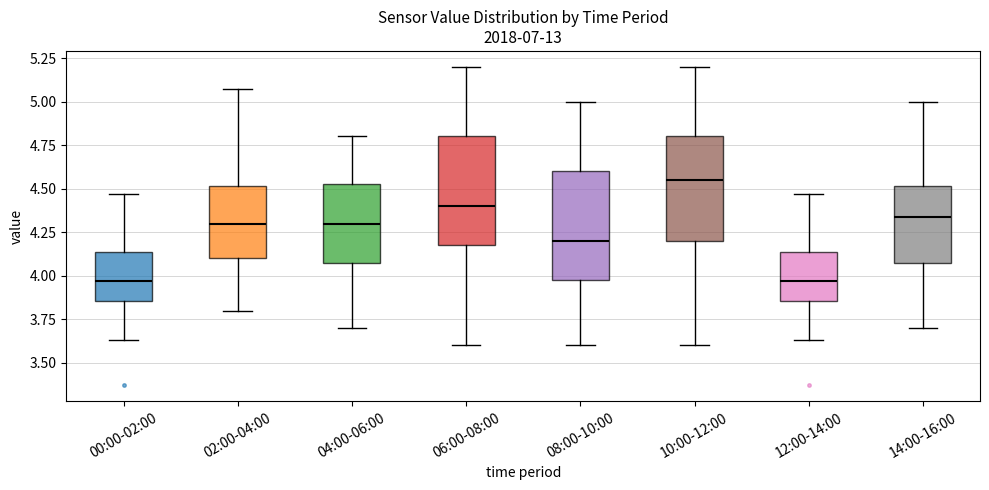

Reading left to right, transcribe this box plot: for each box, give where its median line is, the range the box spans, and where its two whiskers end, as read against the y-axis. The values are not printed on the chart, so give them approximately, as read against the axis.

00:00-02:00: median 3.95, box 3.85 to 4.15, whiskers 3.65 to 4.45
02:00-04:00: median 4.30, box 4.10 to 4.50, whiskers 3.80 to 5.05
04:00-06:00: median 4.30, box 4.10 to 4.55, whiskers 3.70 to 4.80
06:00-08:00: median 4.40, box 4.20 to 4.80, whiskers 3.60 to 5.20
08:00-10:00: median 4.20, box 4.00 to 4.60, whiskers 3.60 to 5.00
10:00-12:00: median 4.55, box 4.20 to 4.80, whiskers 3.60 to 5.20
12:00-14:00: median 3.95, box 3.85 to 4.15, whiskers 3.65 to 4.45
14:00-16:00: median 4.35, box 4.10 to 4.50, whiskers 3.70 to 5.00